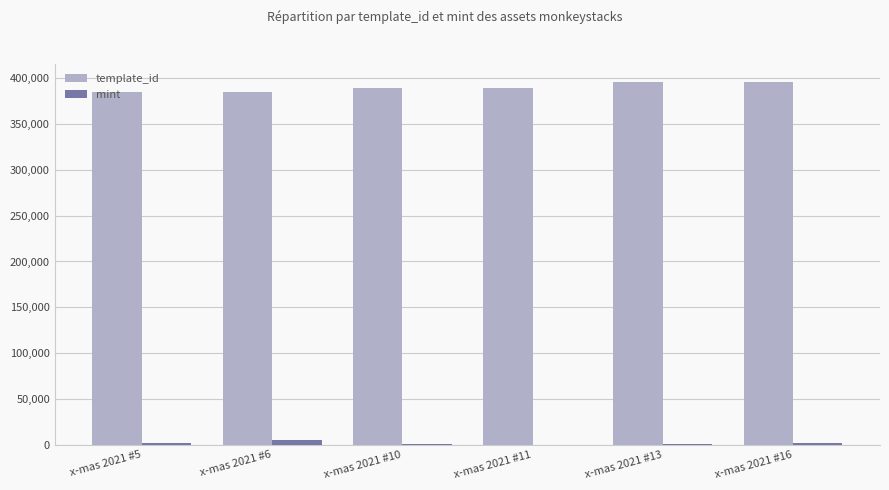

Is the value of mint at x-mas 2021 #16 greater than the value of template_id at x-mas 2021 #10?

No